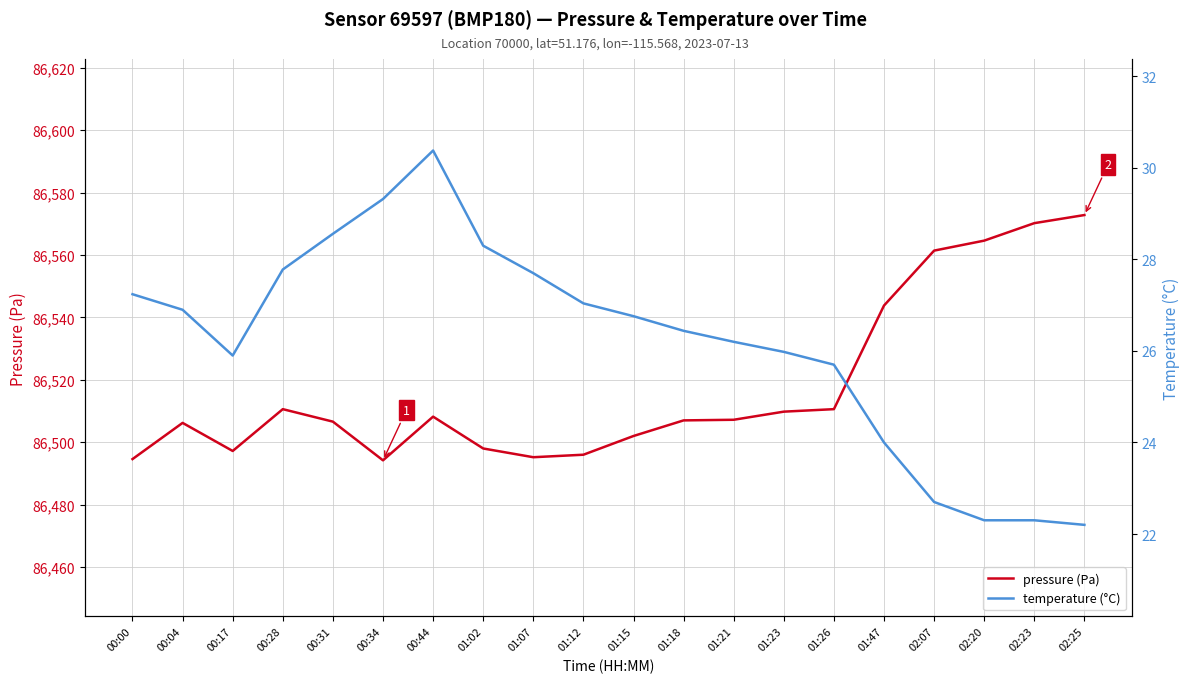

What is the value of the pressure (Pa) point at the 3rd from the left?

86497.2